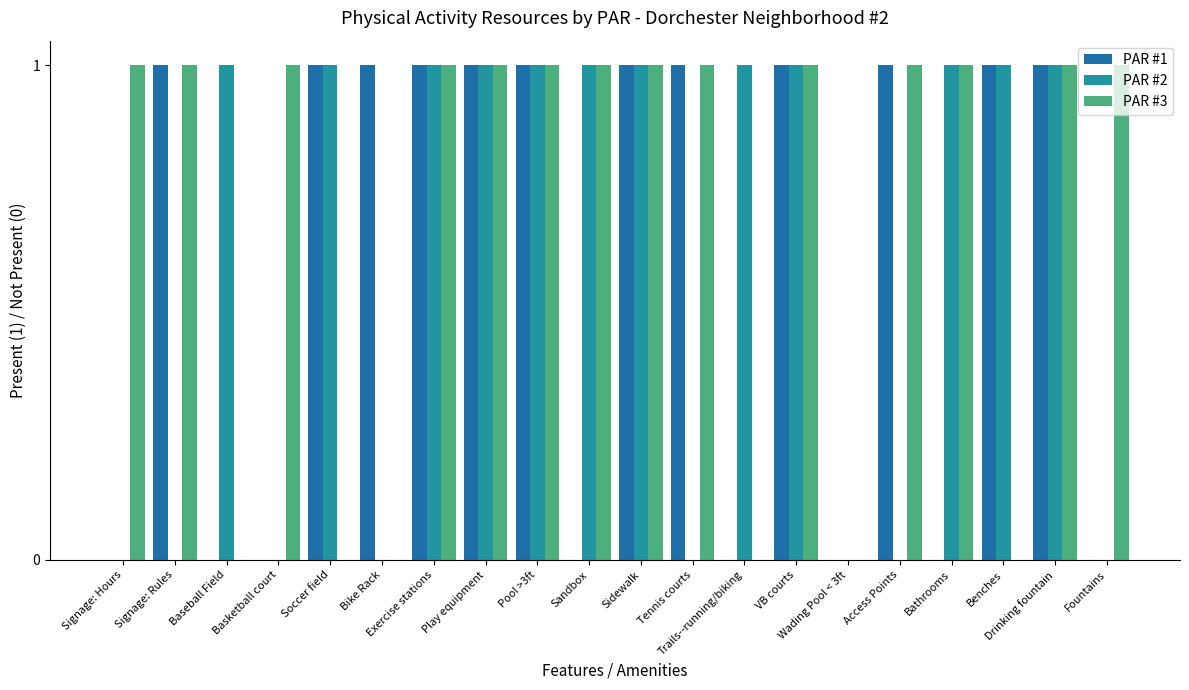

True or false: PAR #2 has a value of 0 at Soccer field.

False